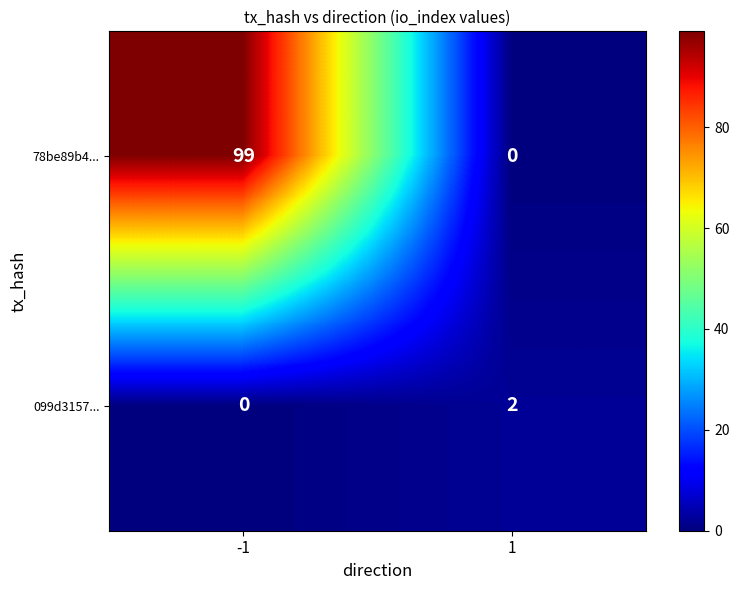

What is the sum of the 78be89b4... values at -1 and 1?

99